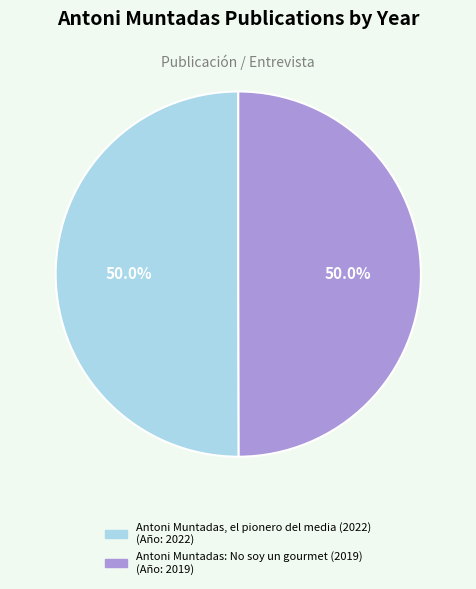

To the nearest percent, what portion does Antoni Muntadas: No soy un gourmet (2019) represent?

50%